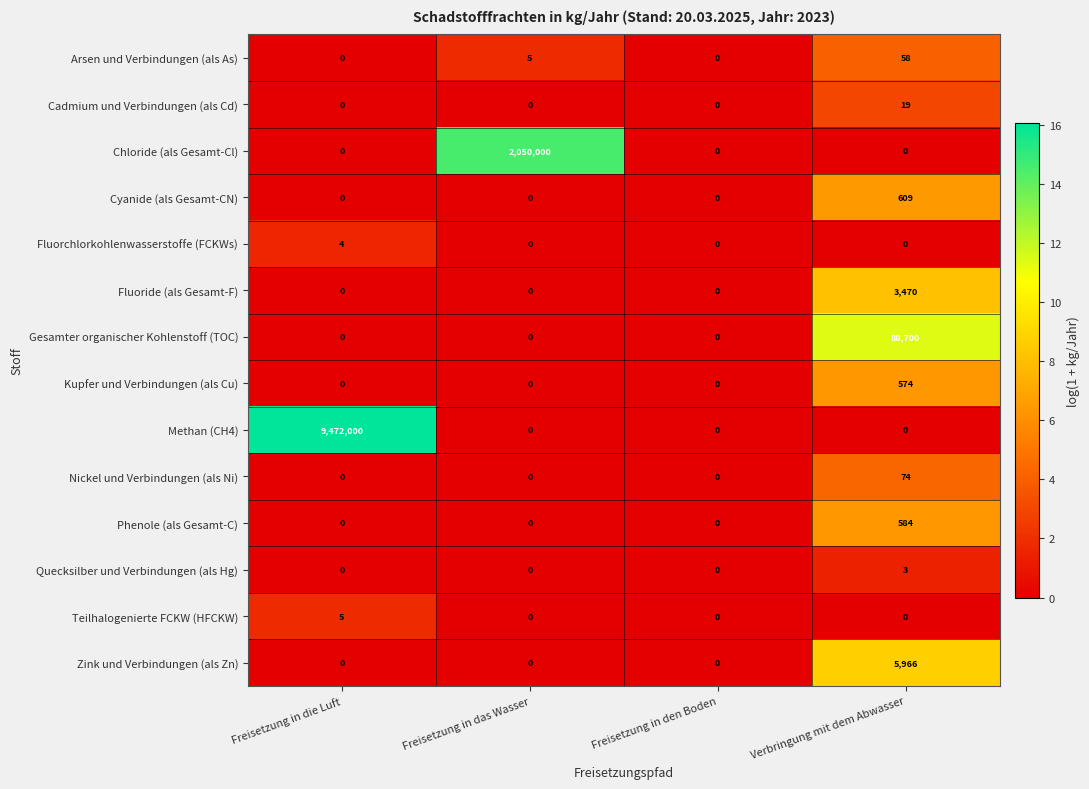

What is the difference between the Chloride (als Gesamt-Cl) values at Freisetzung in die Luft and Freisetzung in das Wasser?

2050000